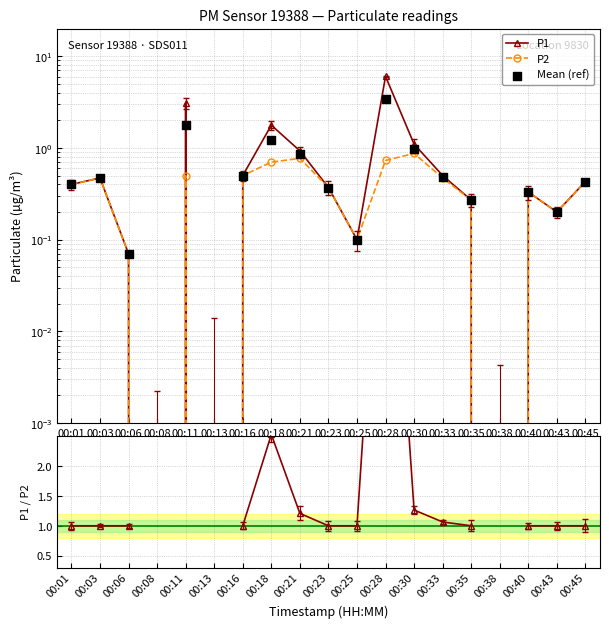

What is the total value across all series at 00:40?

2.0